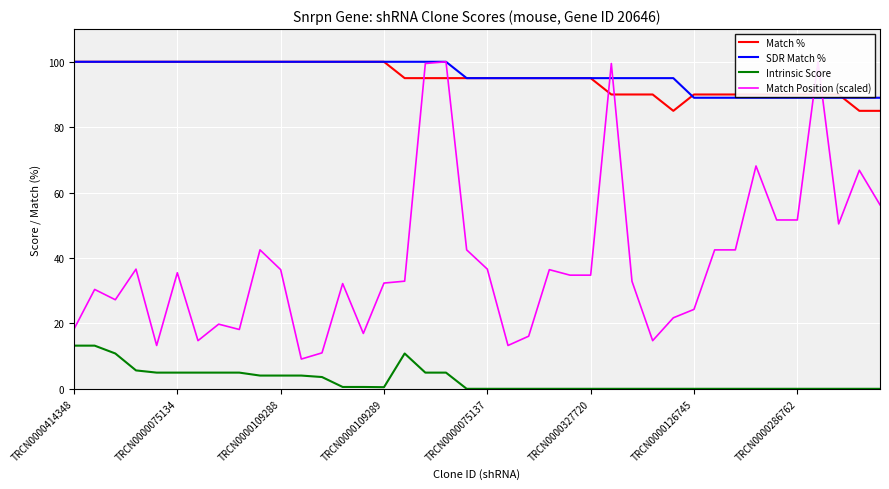

True or false: Intrinsic Score and Match % cross at least once.

False